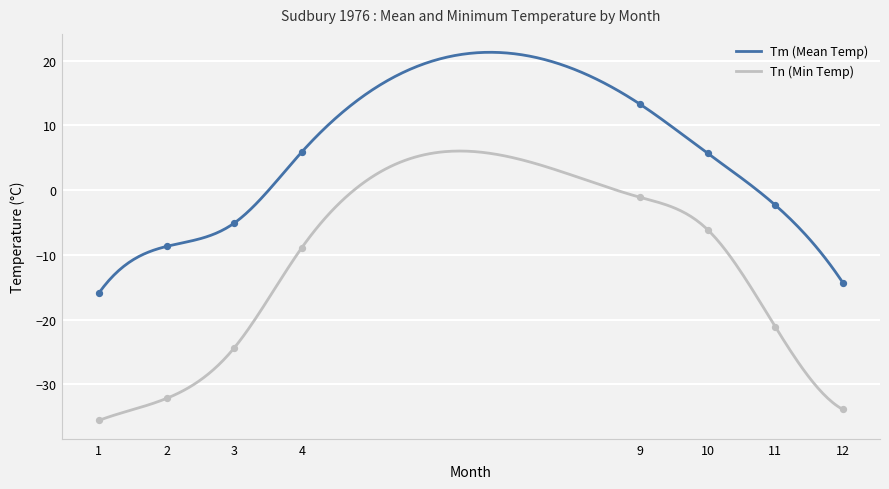

At how many categories does at least one series exceed -11?

6